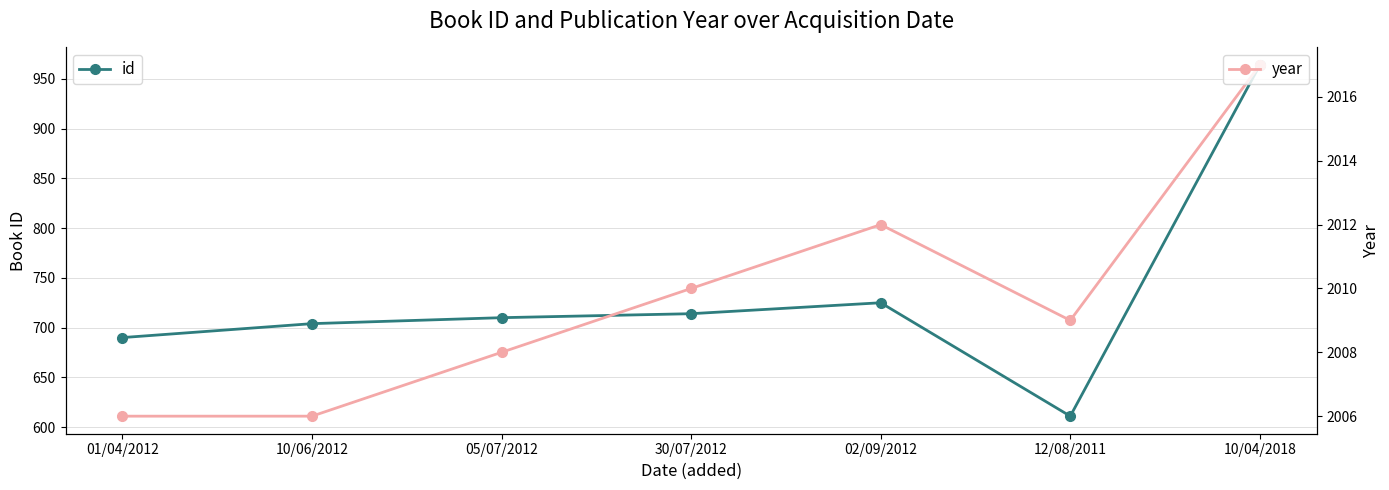

What is the label of the 5th point from the right?

05/07/2012